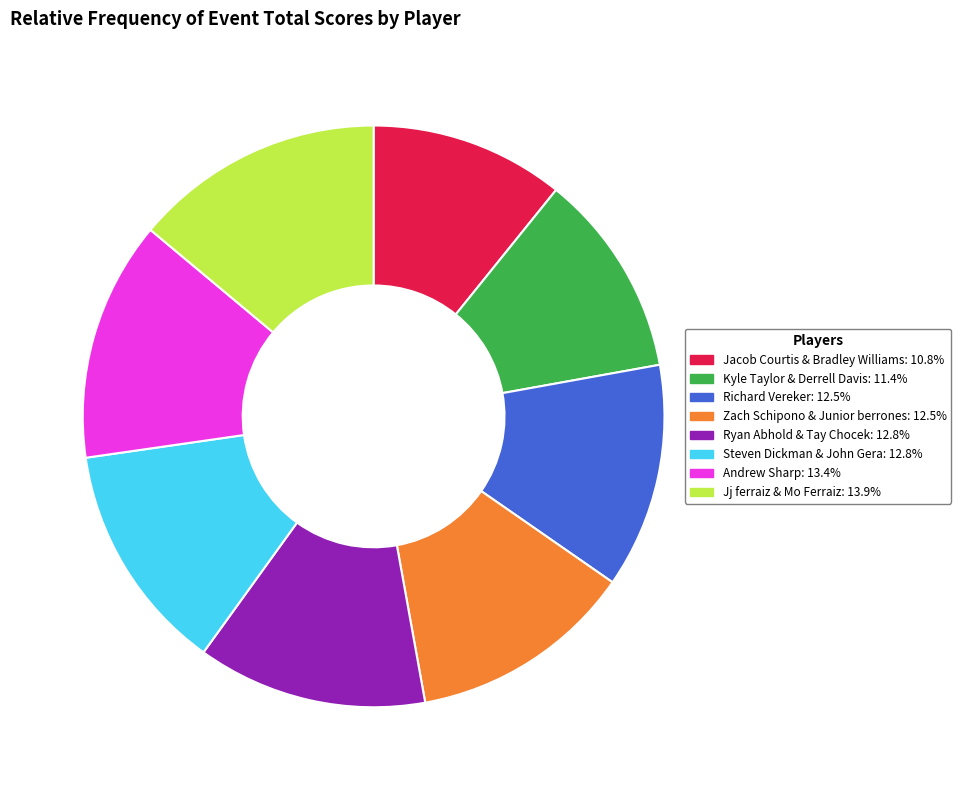

Is Jacob Courtis & Bradley Williams the majority of the pie?

No